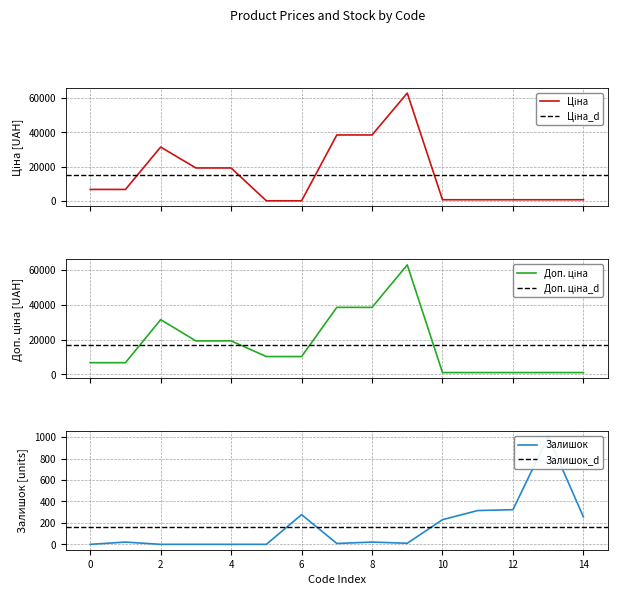

How many data points in Ціна are above 6713?

8